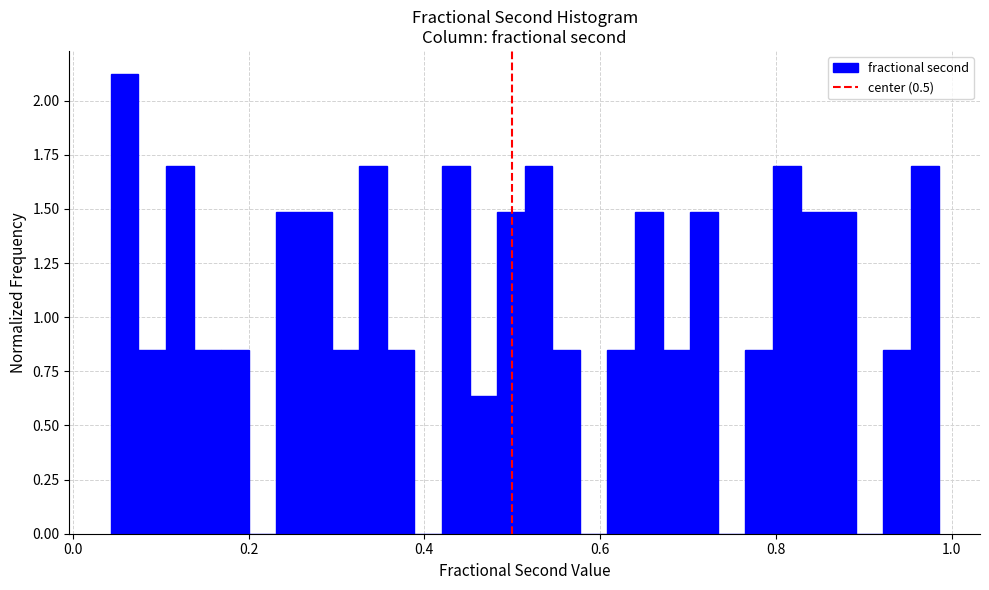

Around what value on the x-axis is the tallest bar? Give the approximate position of its centre, as read against the axis.

0.06